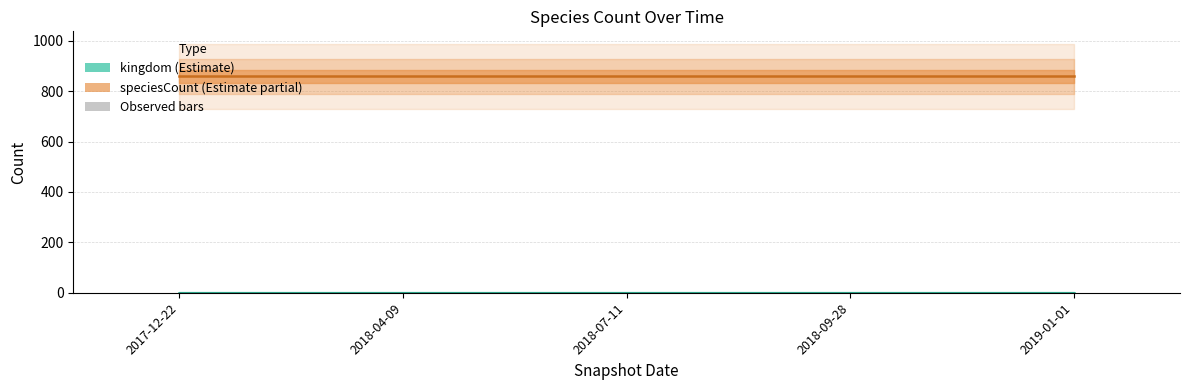

What is the average value of the kingdom series?

1